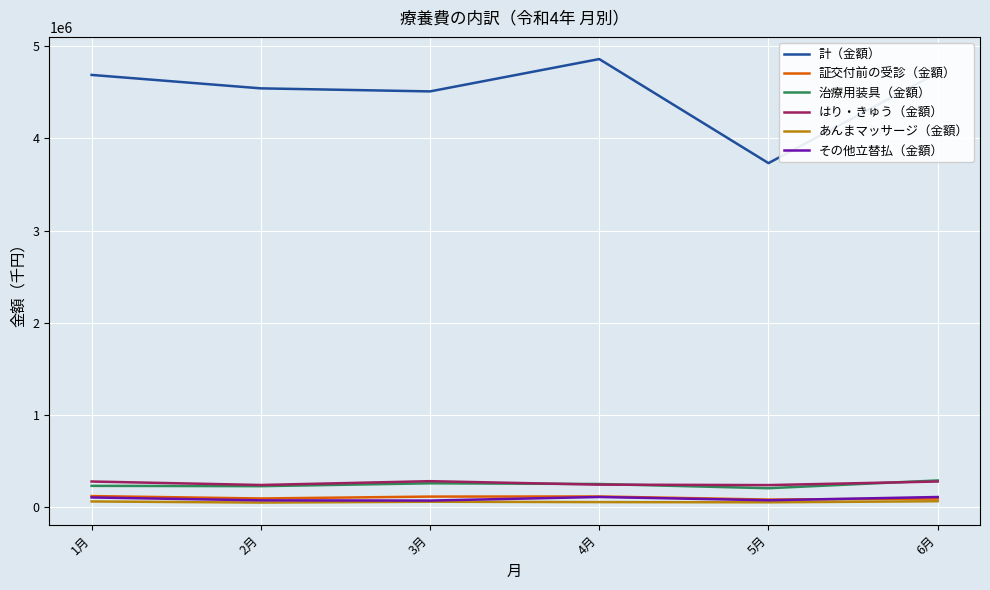

True or false: あんまマッサージ（金額） and はり・きゅう（金額） intersect in this chart.

False